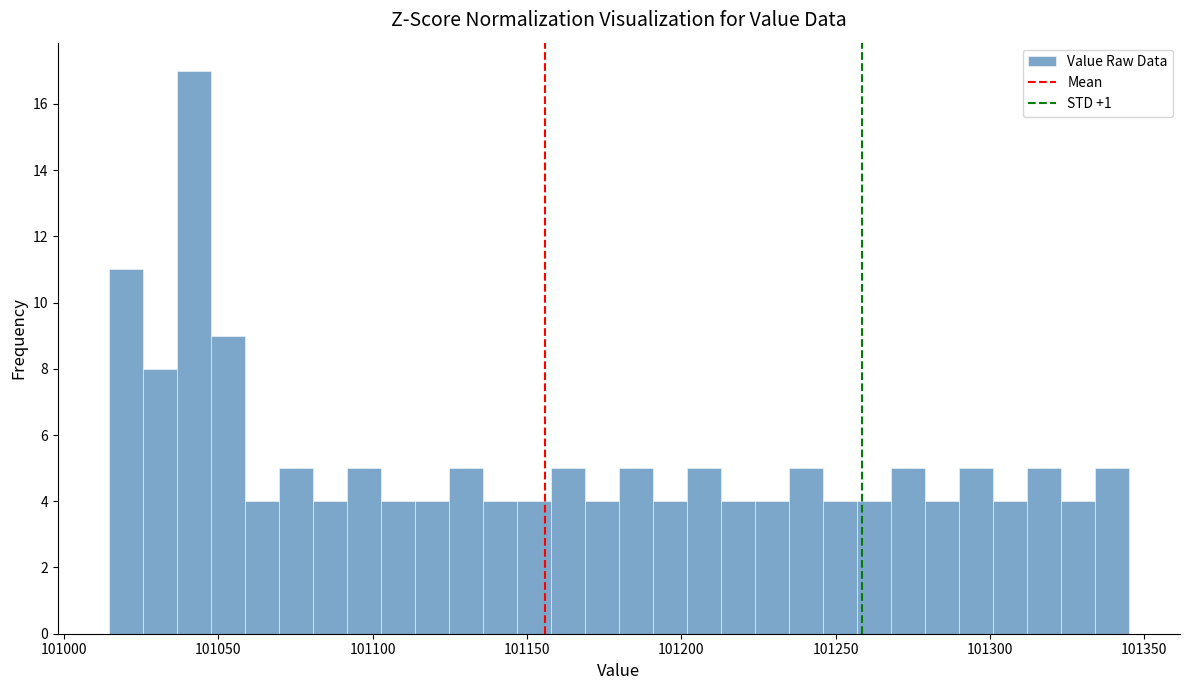

Around what value on the x-axis is the tallest bar? Give the approximate position of its centre, as read against the axis.

101040